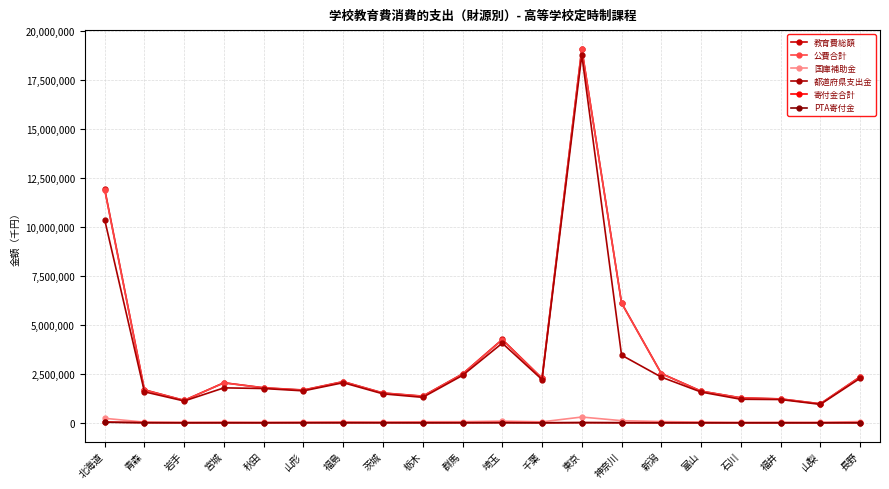

Which series changed the most between 北海道 and 山形?

教育費総額